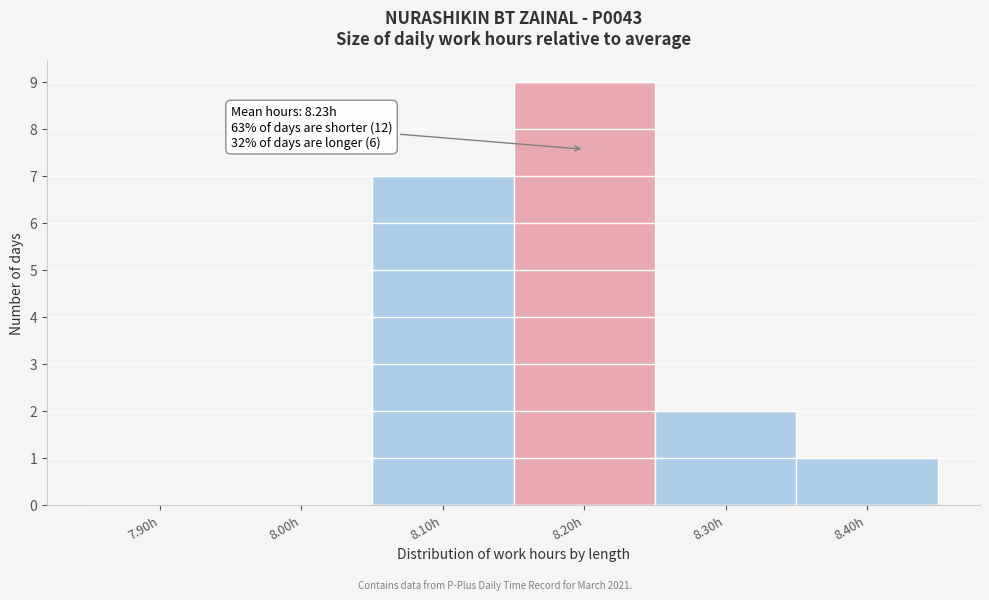

Reading left to right, extract all data points from this chart.

7.90h=0	8.00h=0	8.10h=7	8.20h=9	8.30h=2	8.40h=1